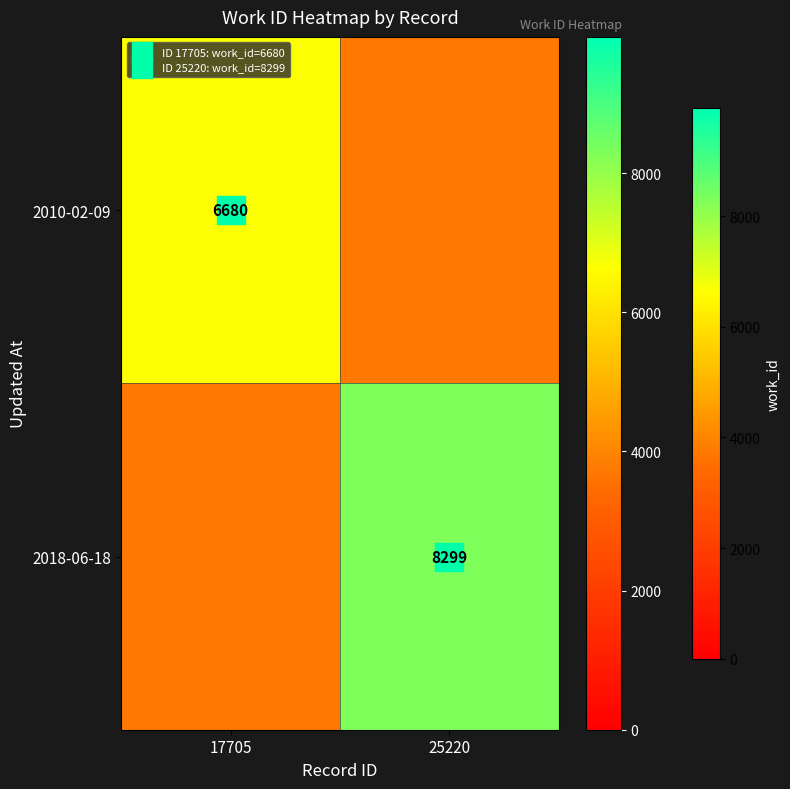

What is the spread (max minus min) of values at 17705?

2935.2